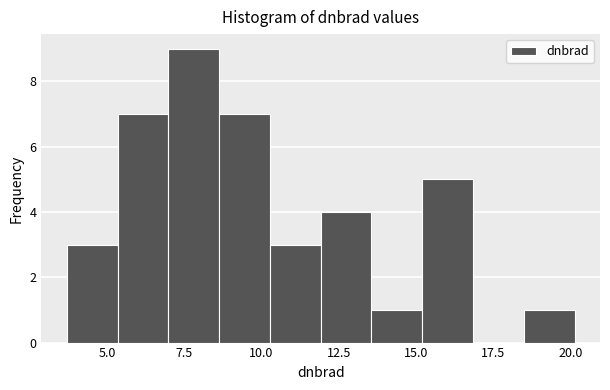

Read against the x-axis, roughly where is the centre of the tallest bar?

8.0